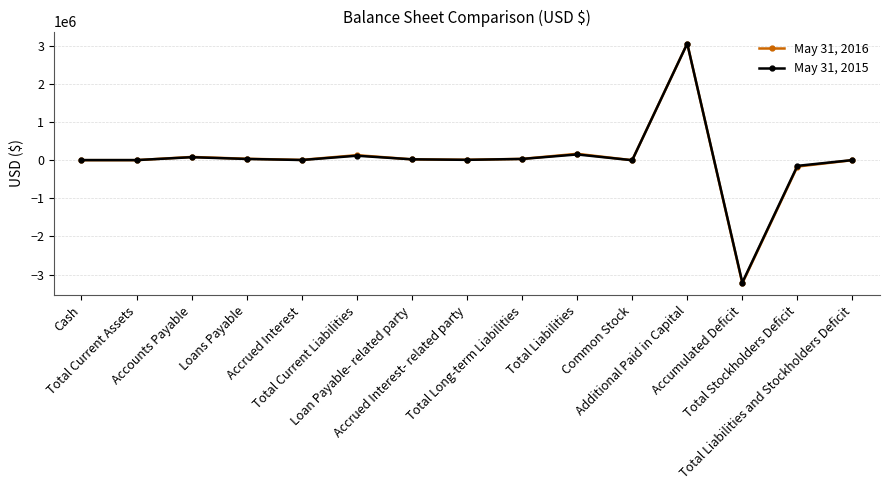

What position from the left is Total Current Liabilities?

6